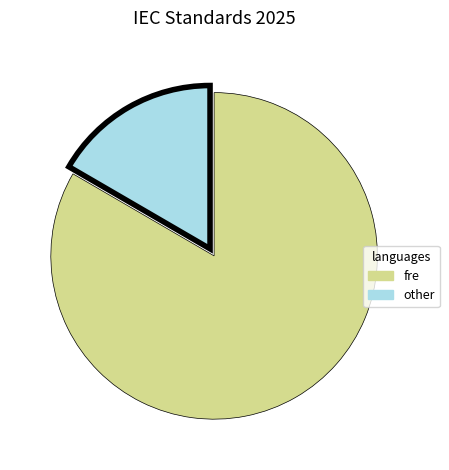

Does any single category account for the majority?

Yes